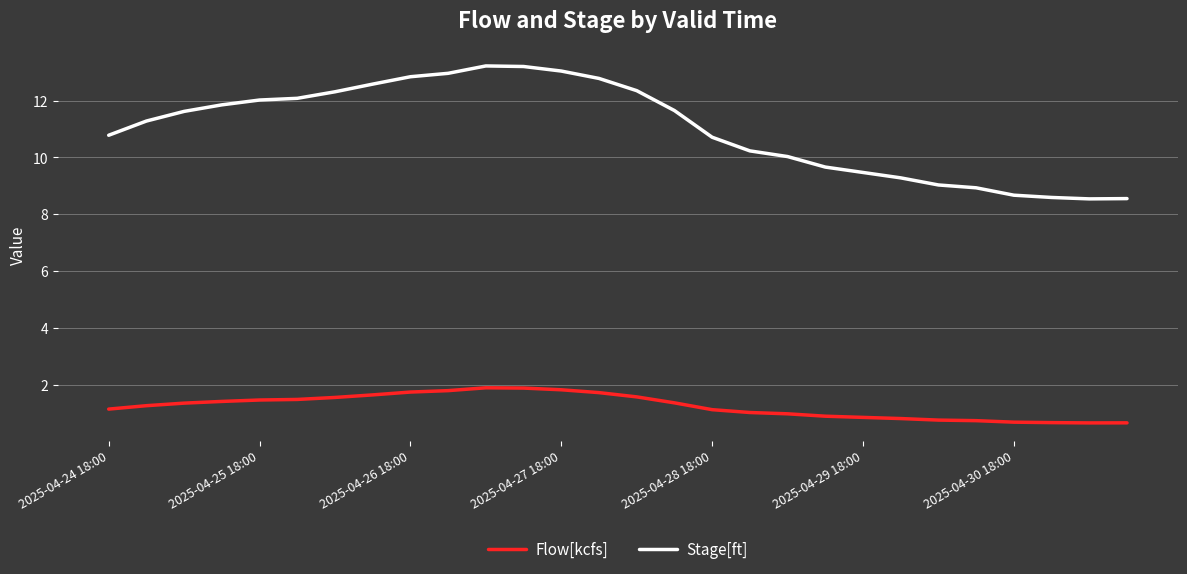

Rank the series by their average value, from lowest to highest.

Flow[kcfs], Stage[ft]